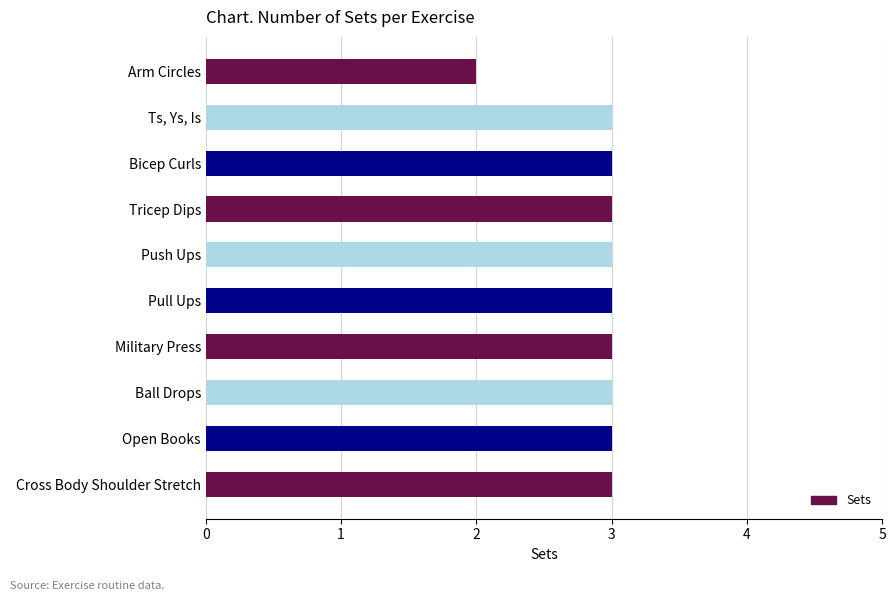

Which label corresponds to the smallest value in the chart?

Arm Circles